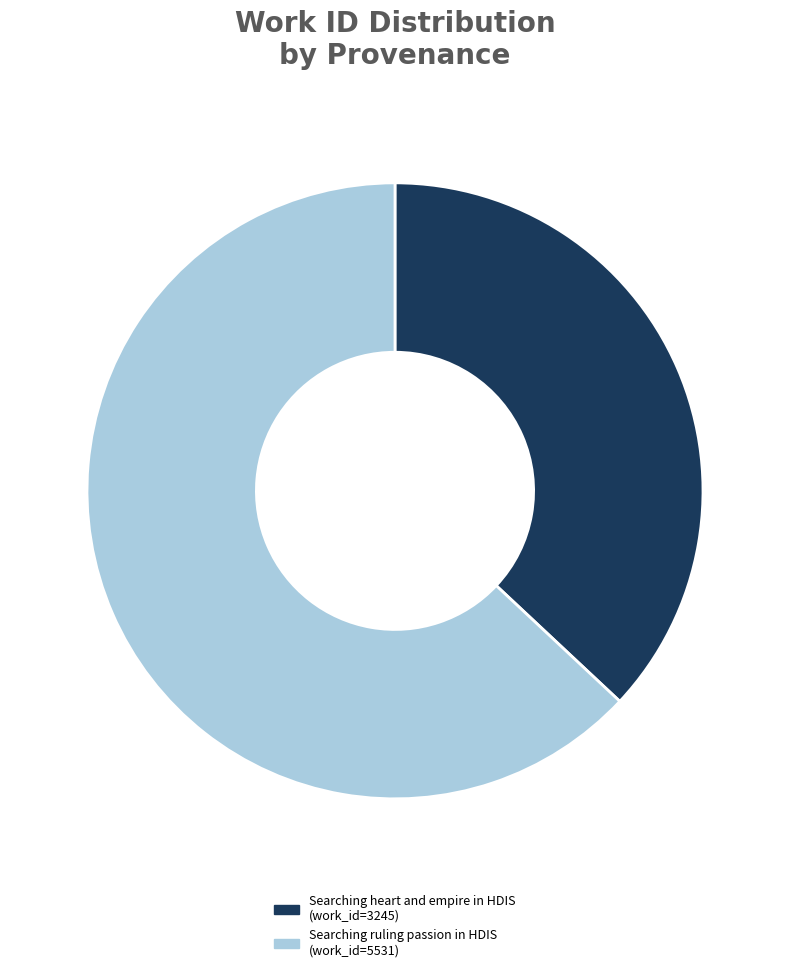

Which category has the smallest portion of the pie?

Searching heart and empire in HDIS